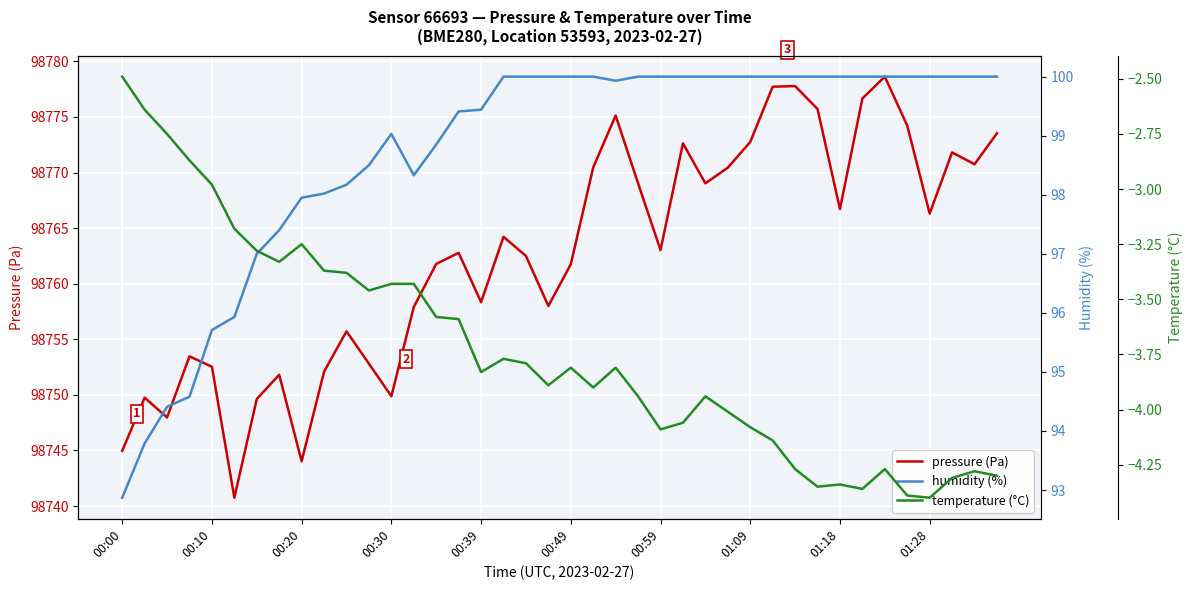

What is the lowest value of the pressure (Pa) series?

98740.8